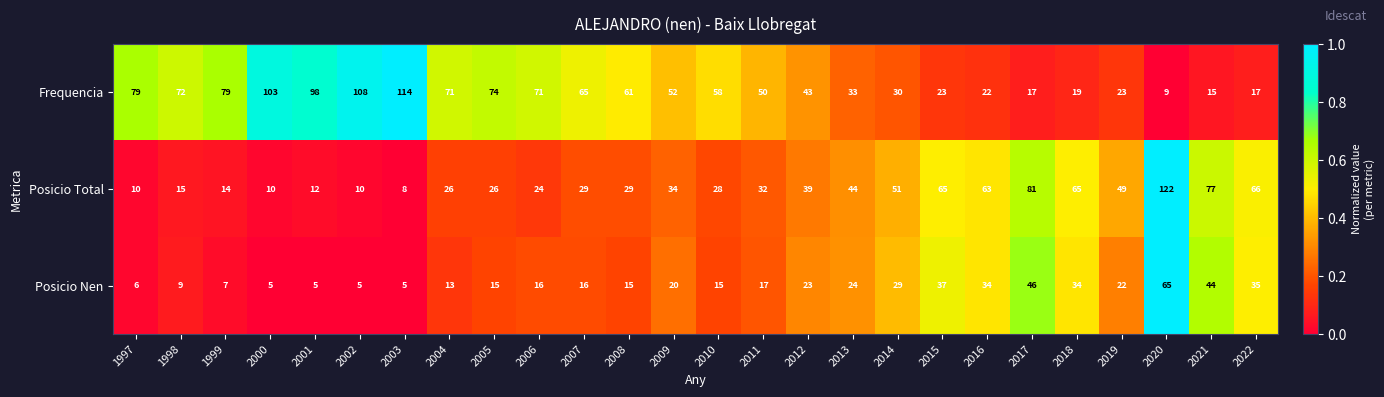

At which label is Frequencia closest to 61?

2008